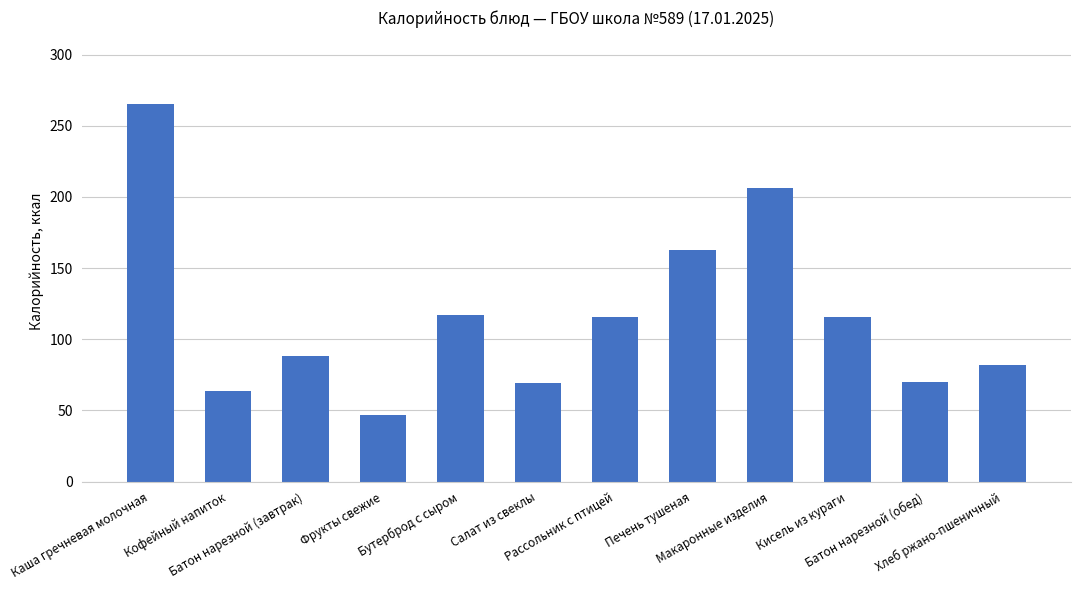

Where is the data nearest to the value 156?

Печень тушеная